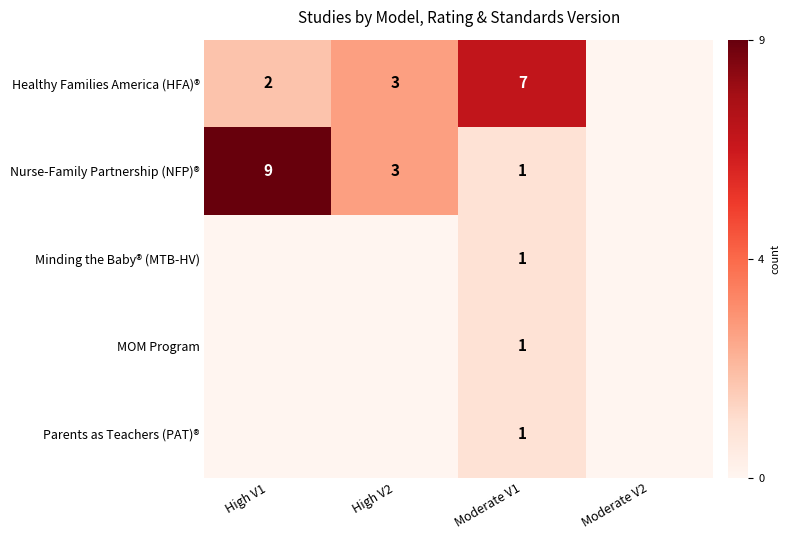

True or false: Nurse-Family Partnership (NFP)® has a value of 9 at High V1.

True